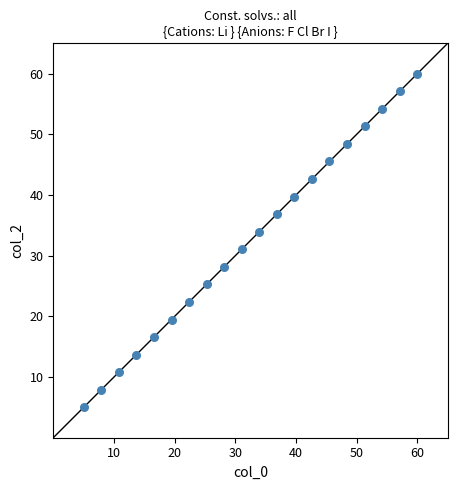

What Y value in the scatter plot is closest to 32?

31.1